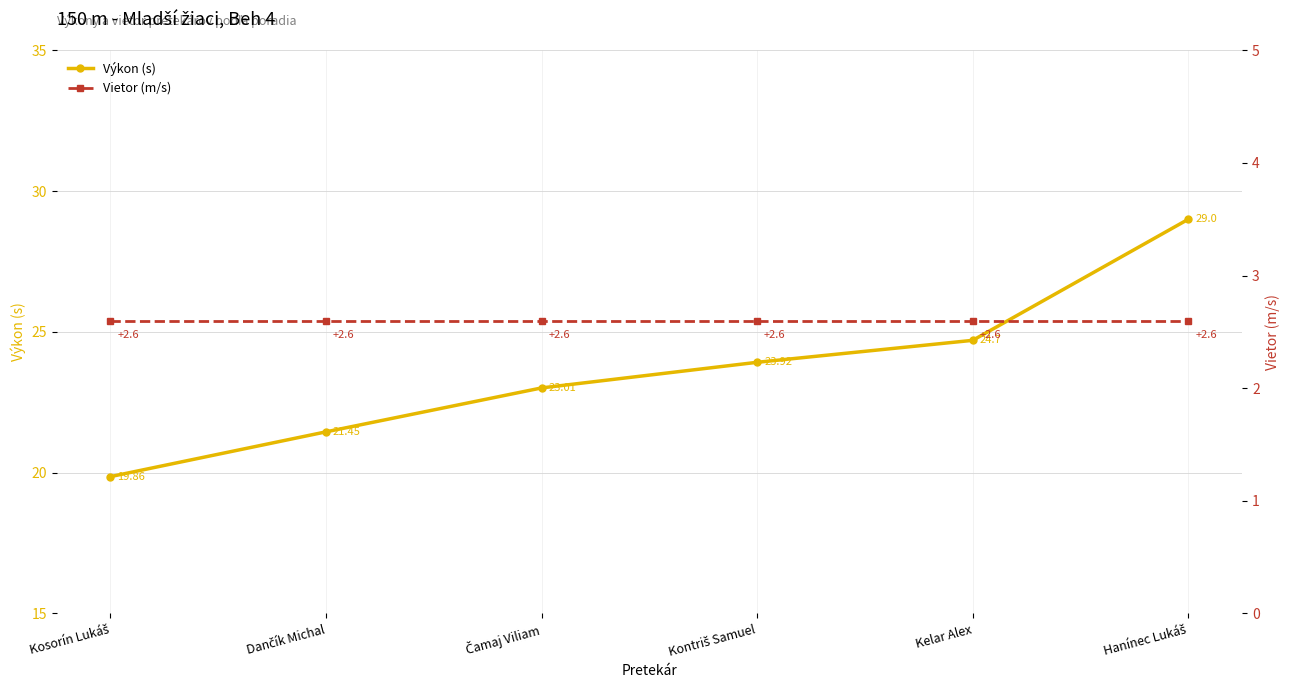

What position from the right is Kontriš Samuel?

3